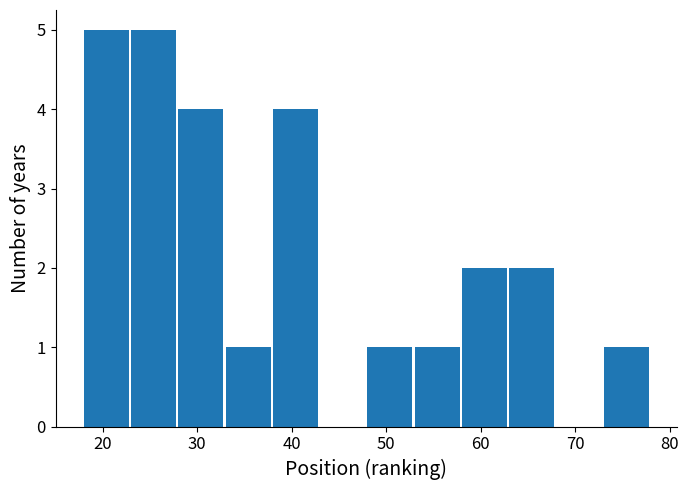

Reading left to right, transcribe this chart: for each bar, give the range it covers on the x-axis and its height. The values are not printed on the chart, so give them approximately, as read against the axis.

18 to 23: 5
23 to 28: 5
28 to 33: 4
33 to 38: 1
38 to 43: 4
43 to 48: 0
48 to 53: 1
53 to 58: 1
58 to 63: 2
63 to 68: 2
68 to 73: 0
73 to 78: 1